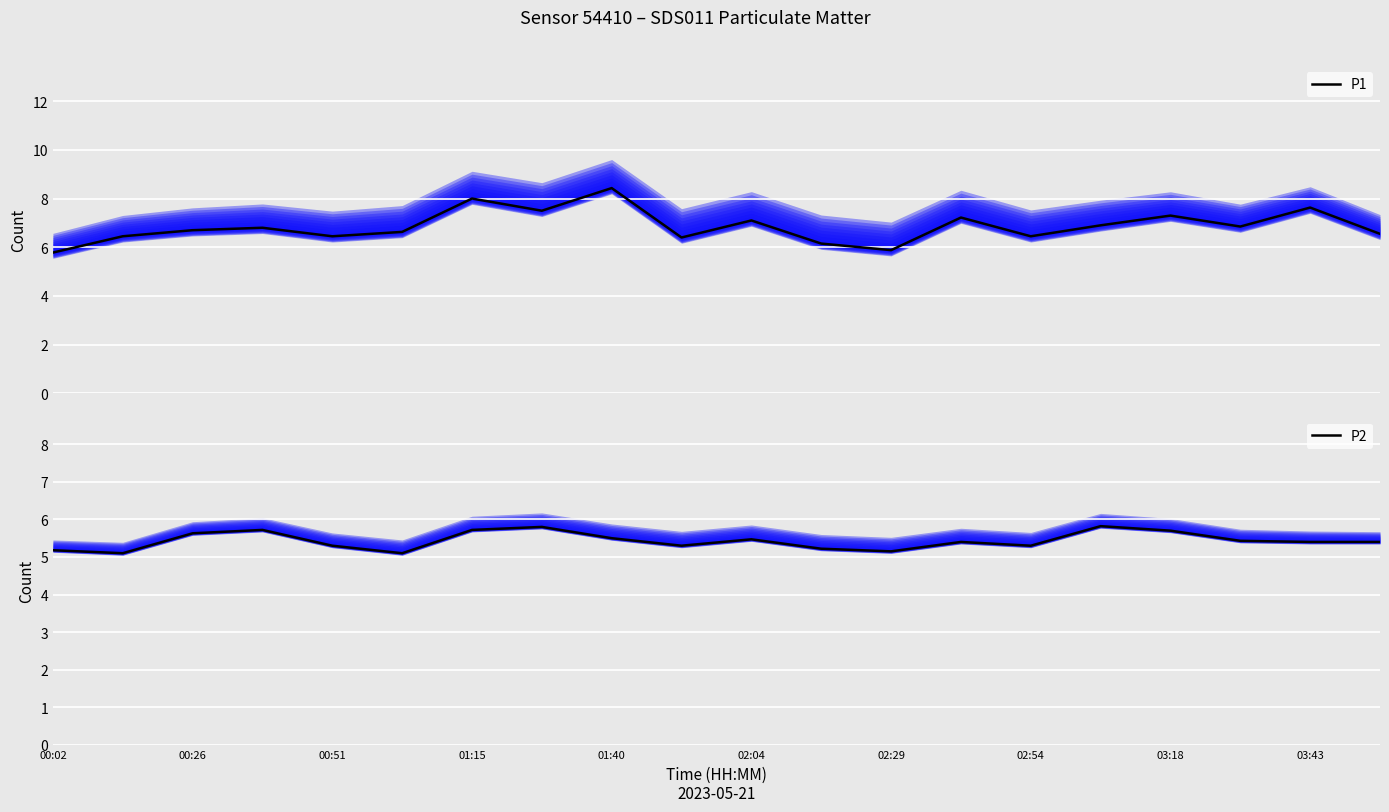

Which series has the widest spread of values?

P1